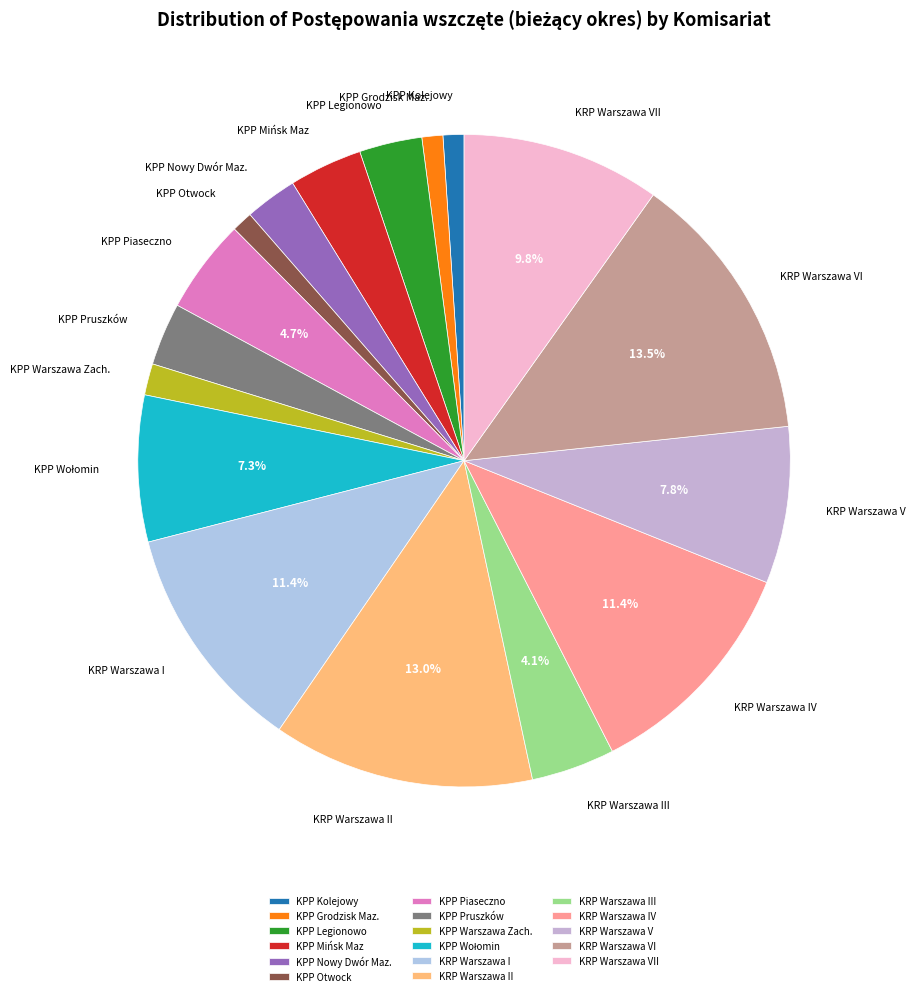

To the nearest percent, what portion does KPP Mińsk Maz represent?

4%